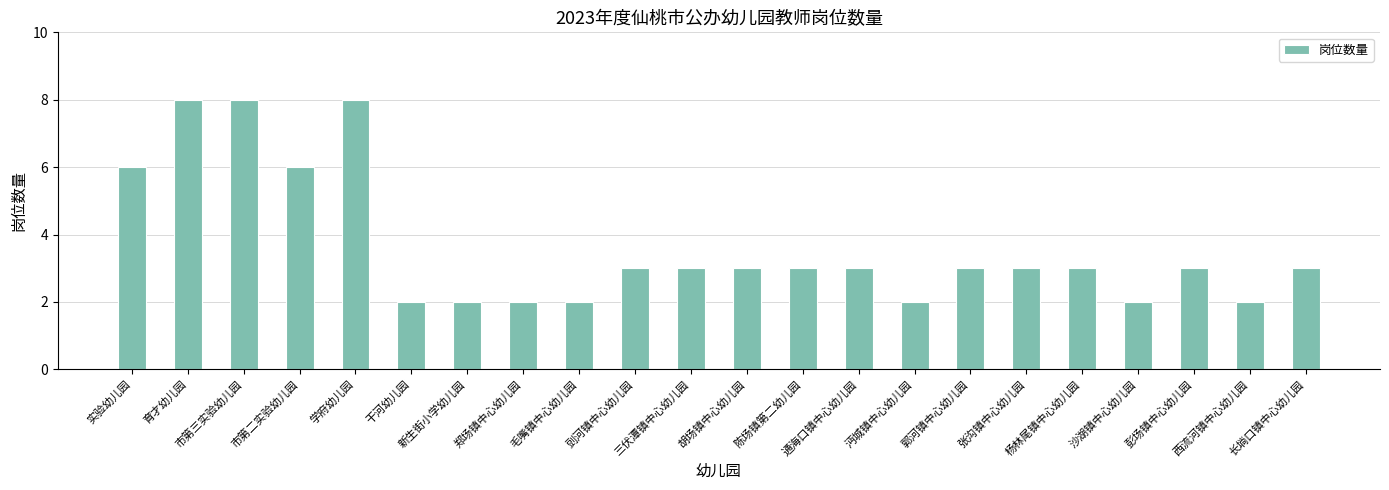

How many values are between 2 and 3?

17